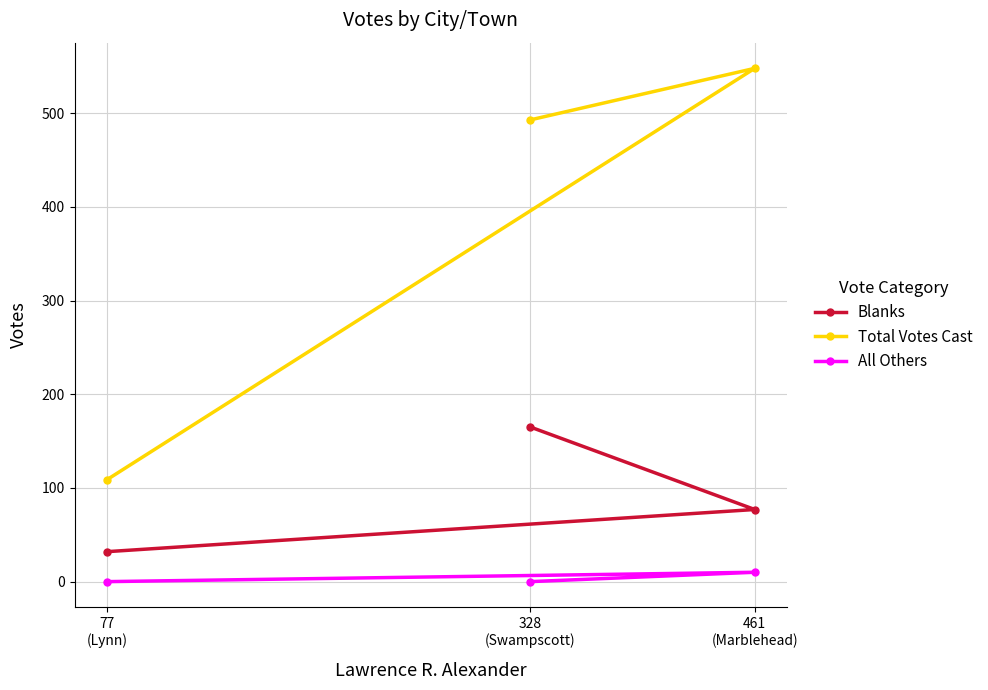

True or false: All Others has a value of 6 at 77
(Lynn).

False